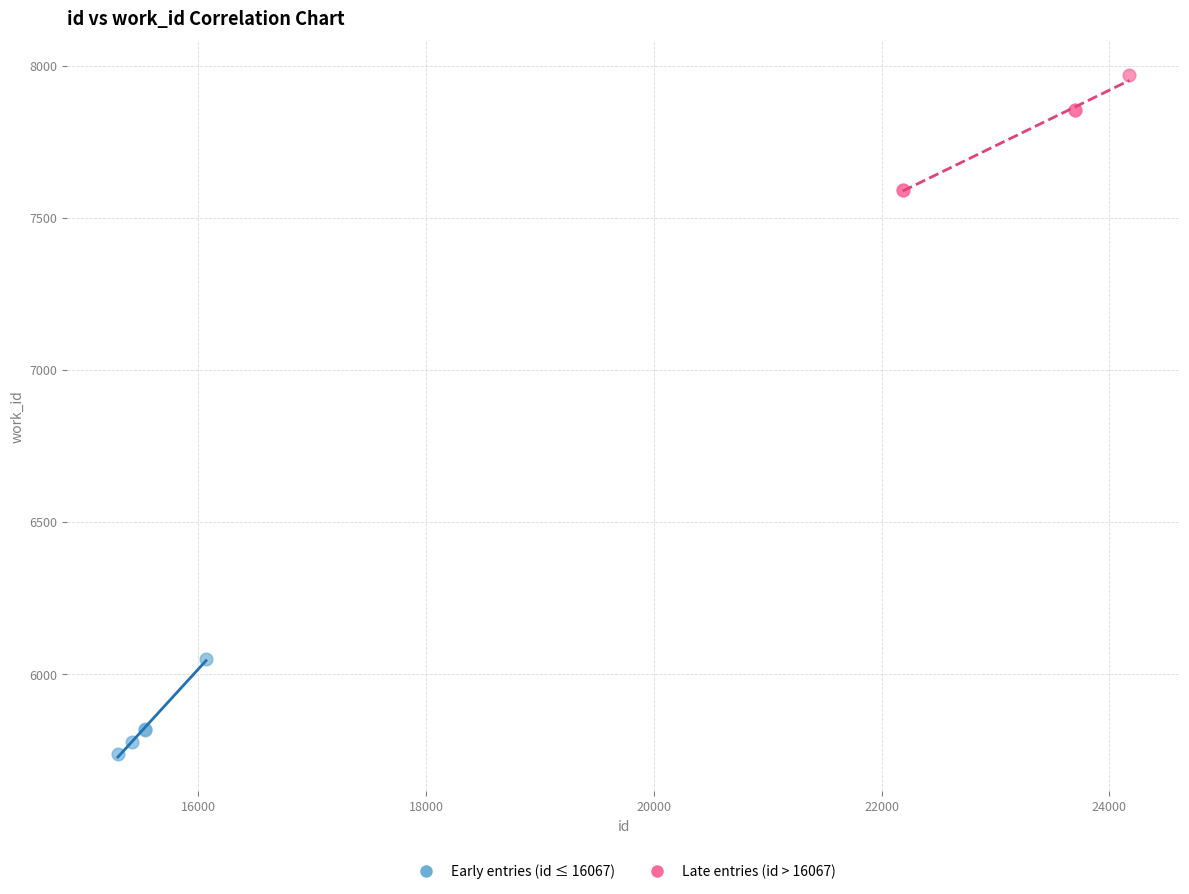

Which series contains the highest Y value?

Late entries (id > 16067)